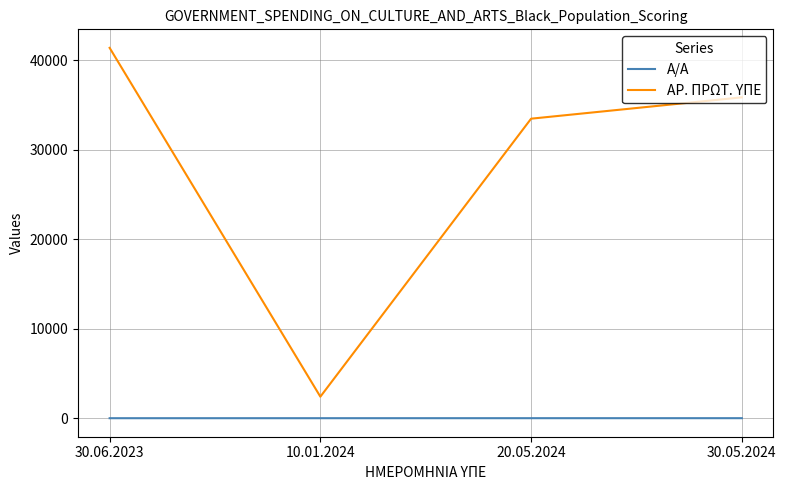

True or false: ΑΡ. ΠΡΩΤ. ΥΠΕ and Α/Α intersect in this chart.

False